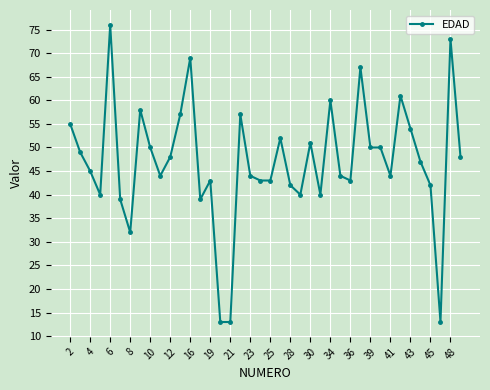

What is the value of the 3rd point from the left?

45